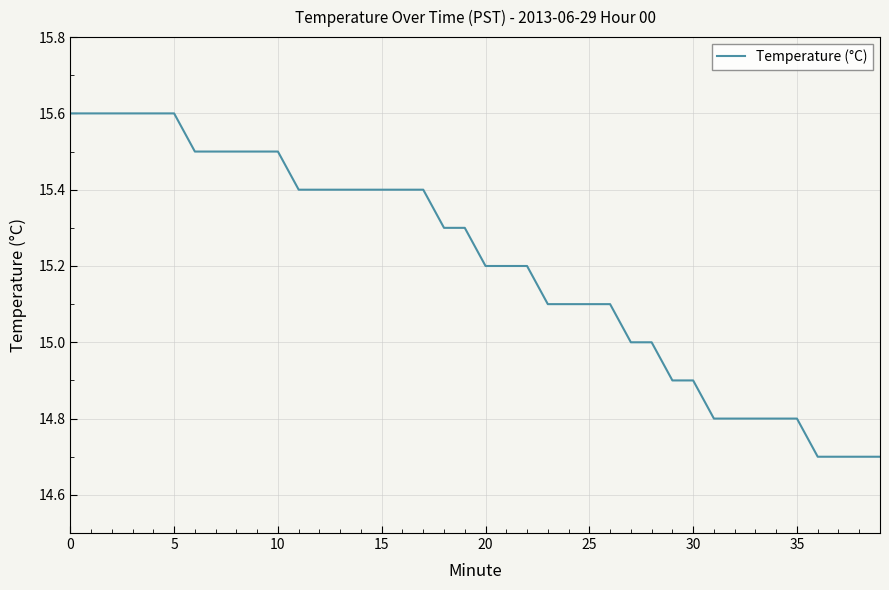

Reading left to right, what are all the values shown in this chart?

15.6	15.6	15.6	15.6	15.6	15.6	15.5	15.5	15.5	15.5	15.5	15.4	15.4	15.4	15.4	15.4	15.4	15.4	15.3	15.3	15.2	15.2	15.2	15.1	15.1	15.1	15.1	15.0	15.0	14.9	14.9	14.8	14.8	14.8	14.8	14.8	14.7	14.7	14.7	14.7